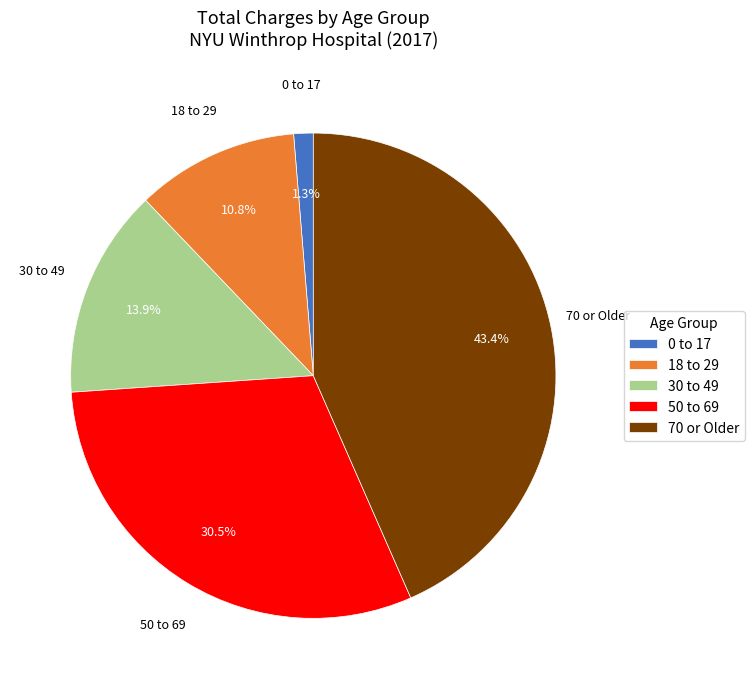

What portion of the pie excludes 0 to 17?

98.7%